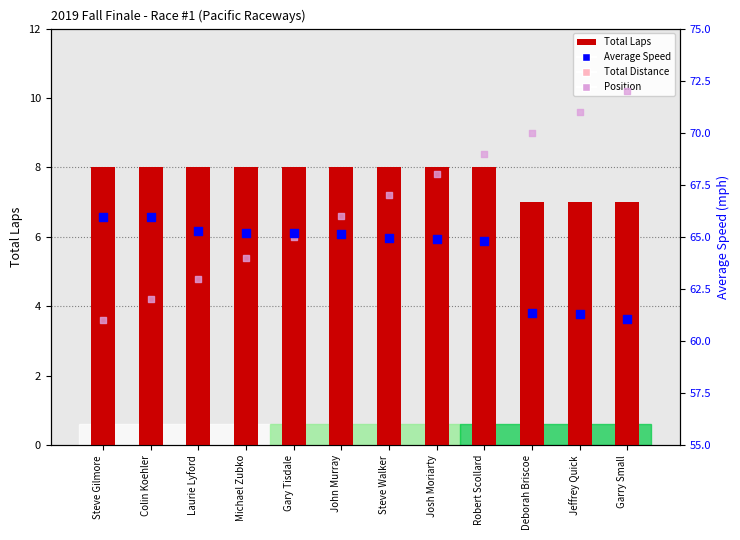

Which series reaches the maximum Y coordinate?

Position (offset)